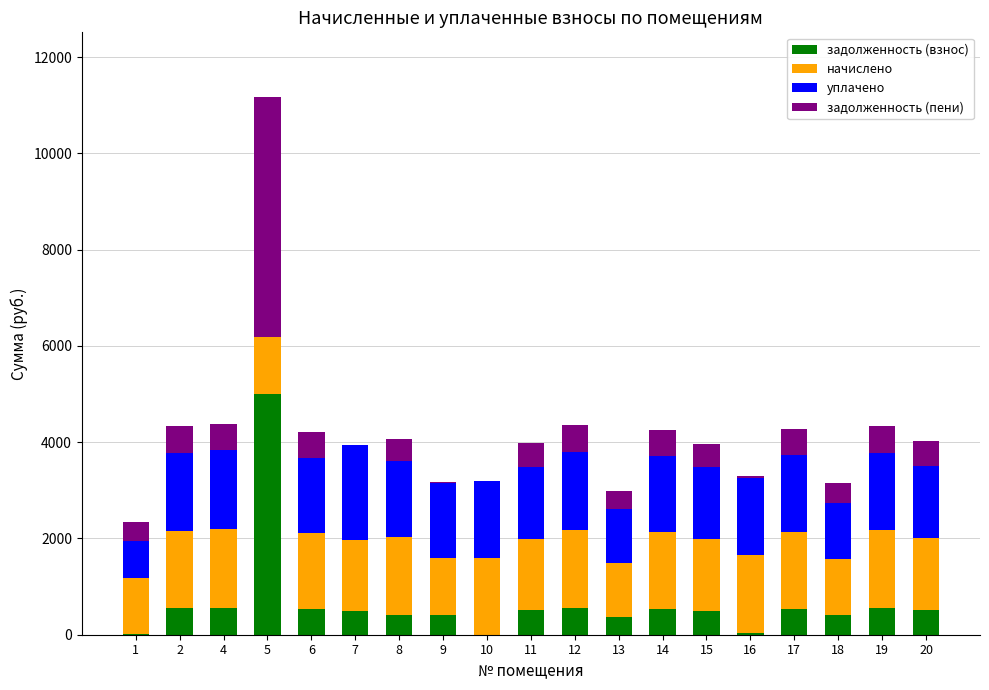

What are all the series names shown in the legend?

задолженность (взнос), начислено, уплачено, задолженность (пени)